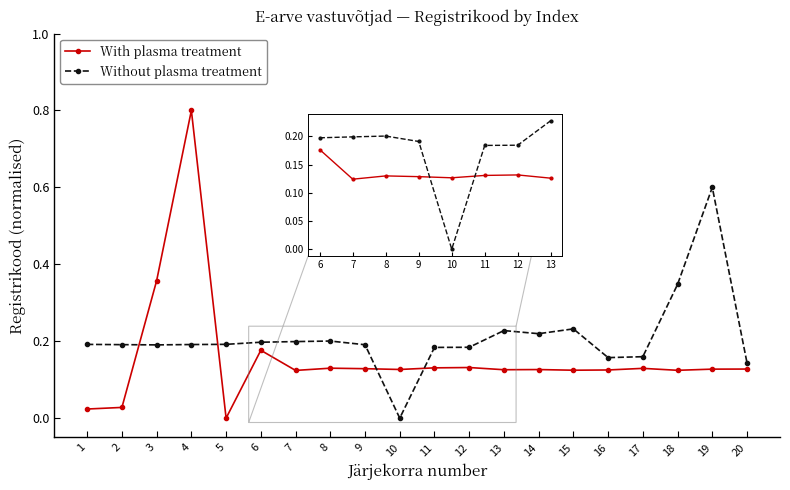

At 10, list the series in order from smallest to largest.

Without plasma treatment, With plasma treatment